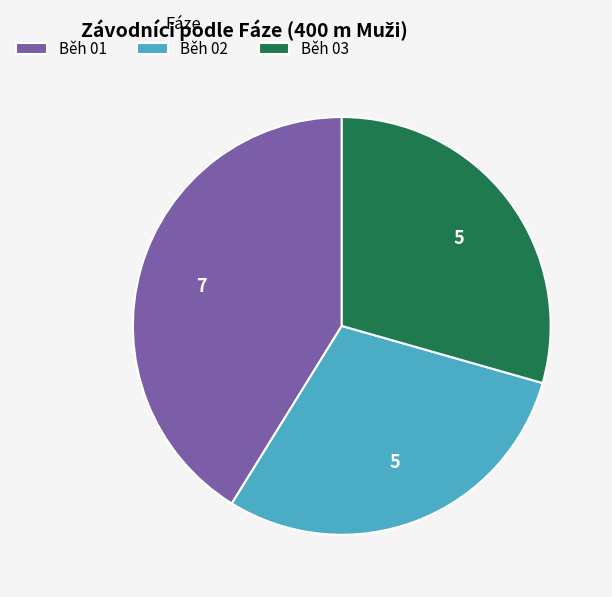

What is the largest slice in the pie chart?

Běh 01